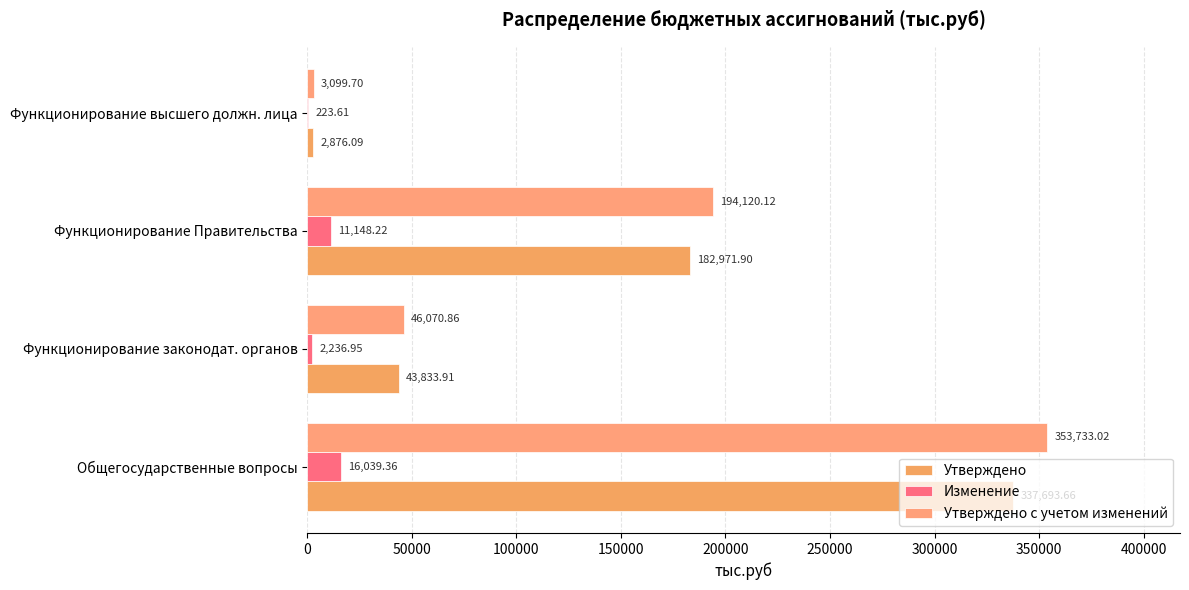

Count the number of categories in the chart.

4